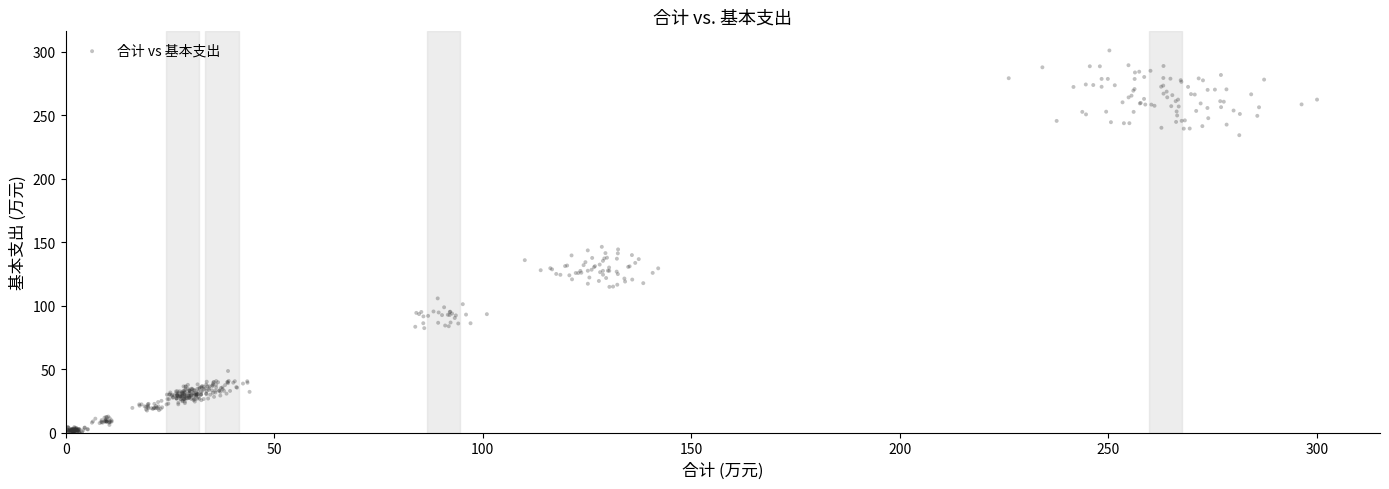

What is the range of Y values (max minus min)?

301.5